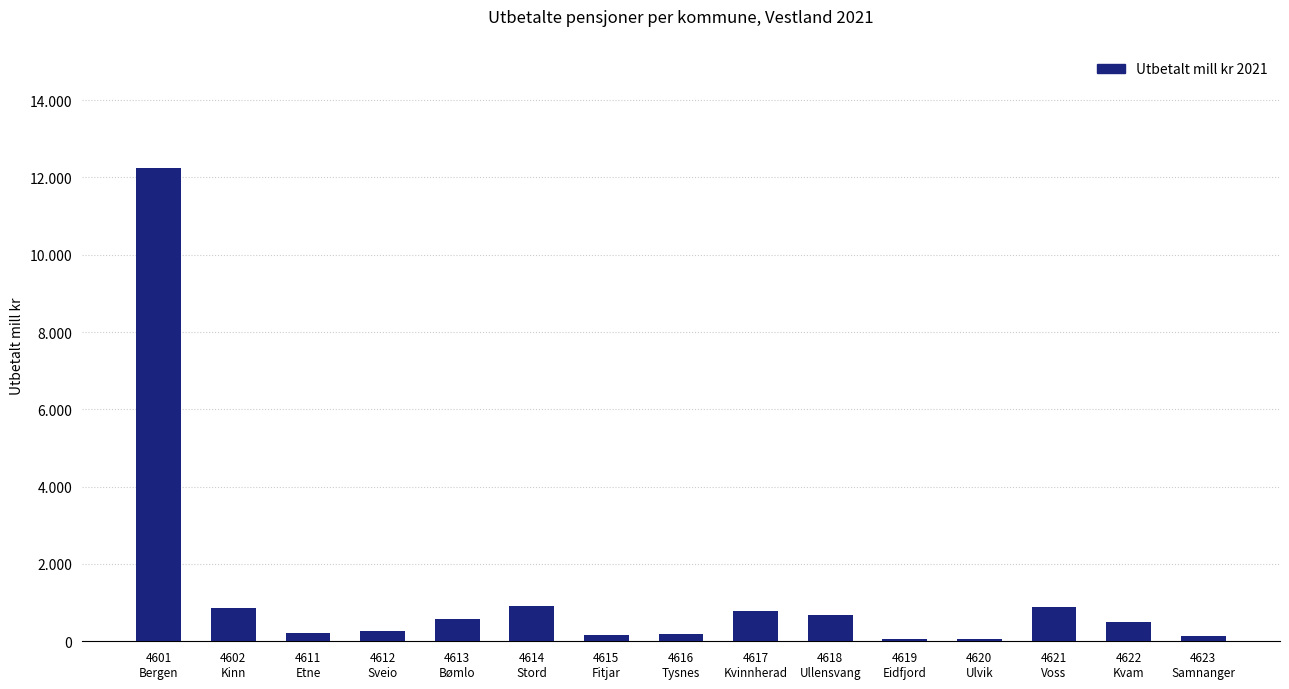

What is the difference between the maximum and minimum values?

12189.5